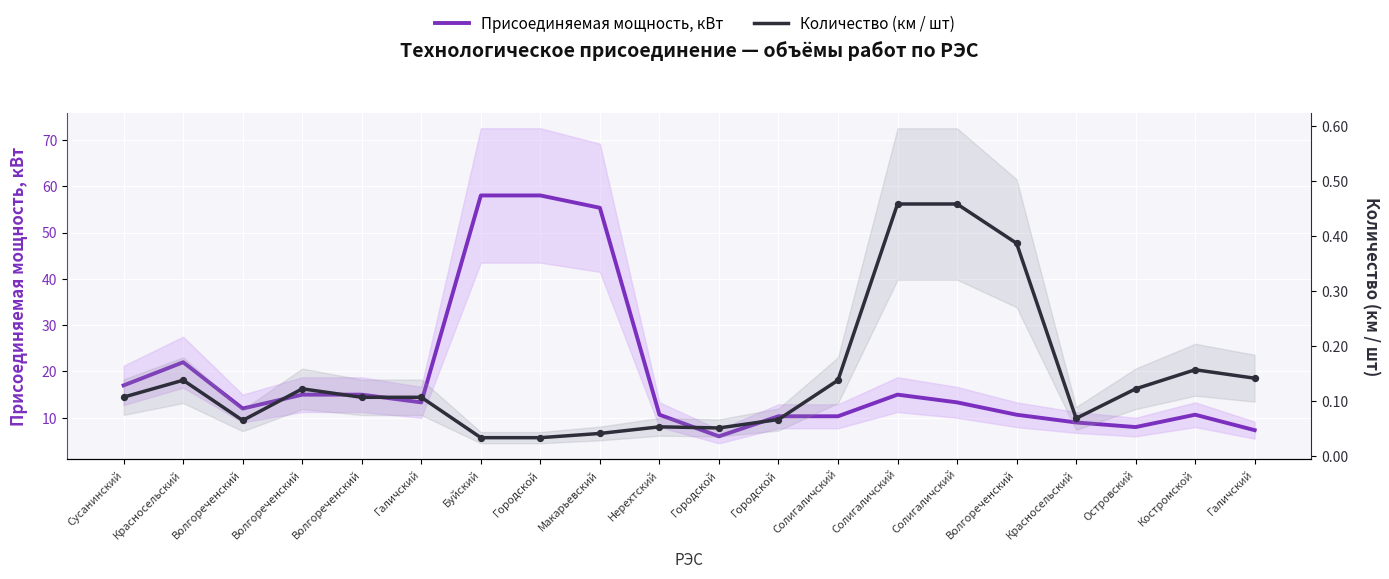

Which series has the largest total across all categories?

Присоединяемая мощность, кВт